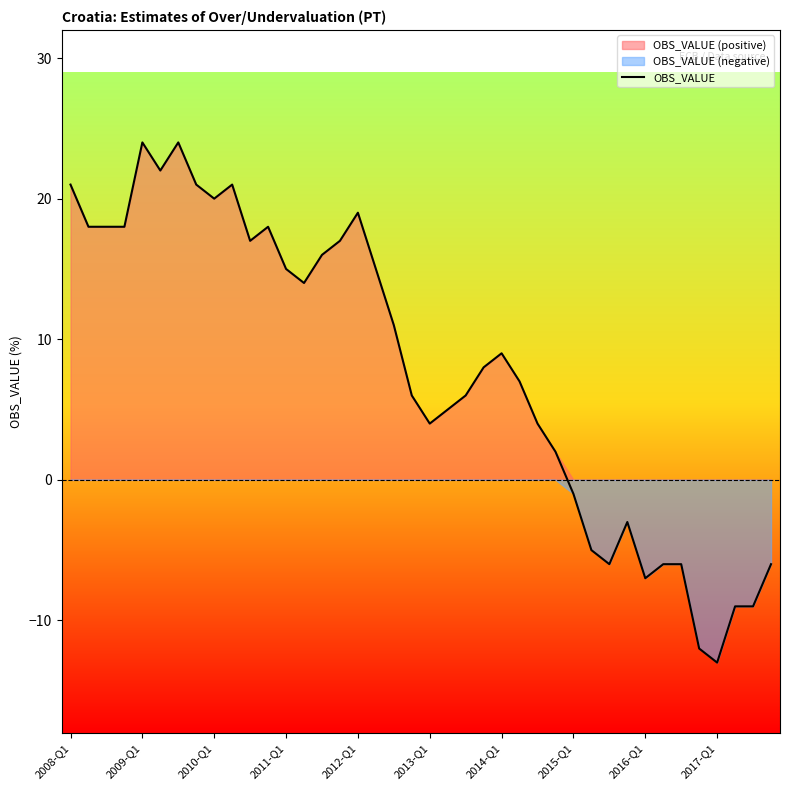

Is it true that OBS_VALUE equals 4 at 2010-Q1?

False